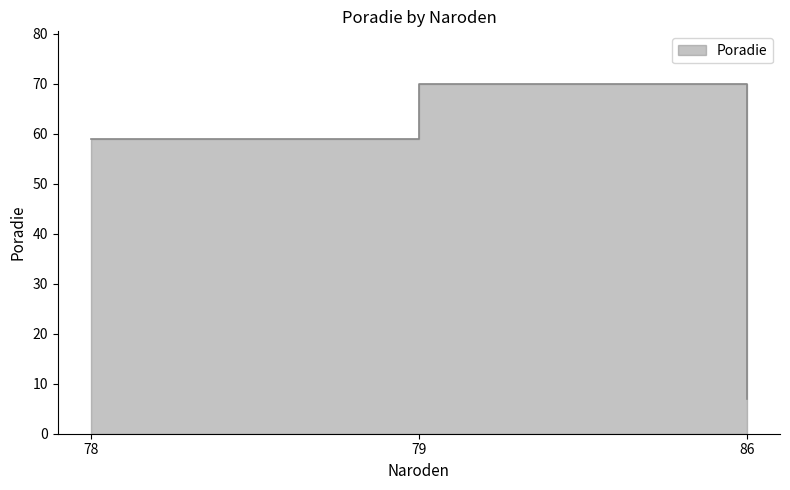

What is the sum of all values?

136